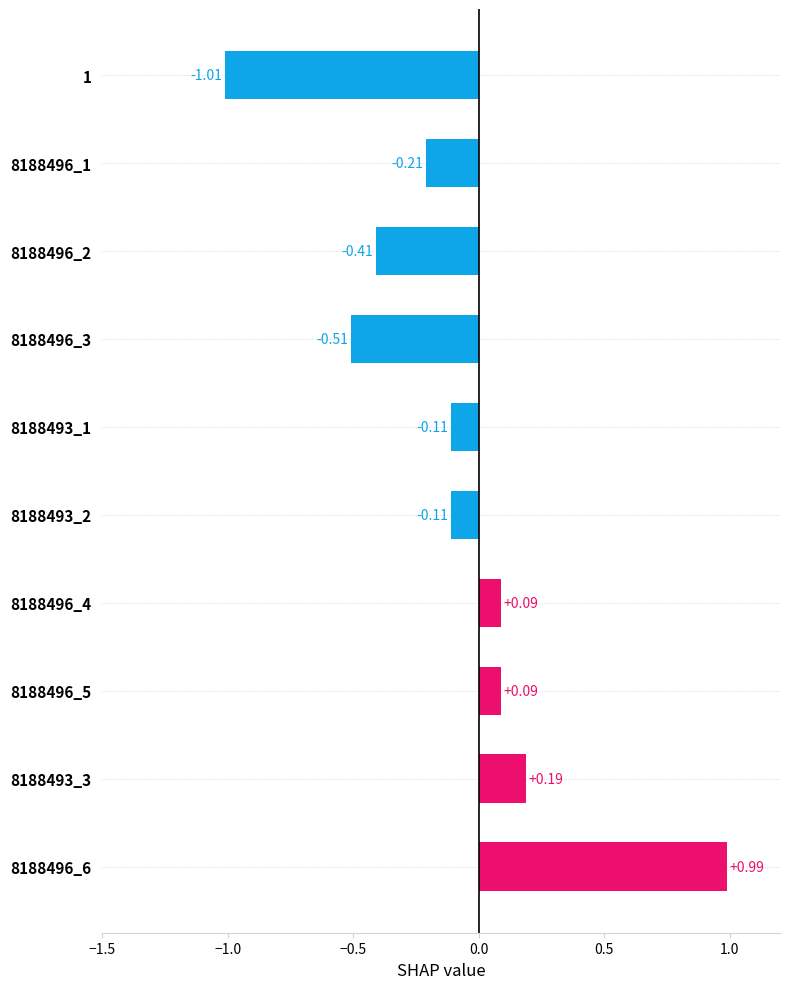

What is the difference between the maximum and minimum values?

2.0